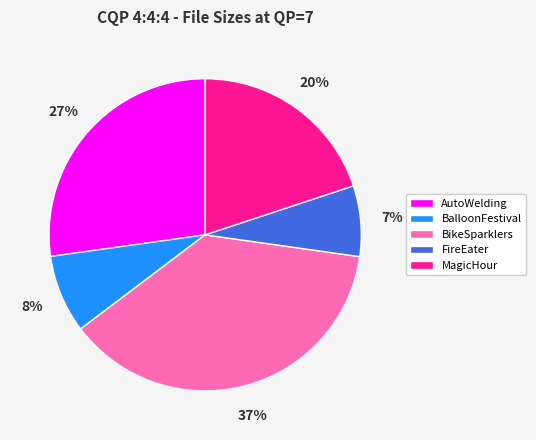

What is the ratio of the value at MagicHour to the value at BalloonFestival?

2.5